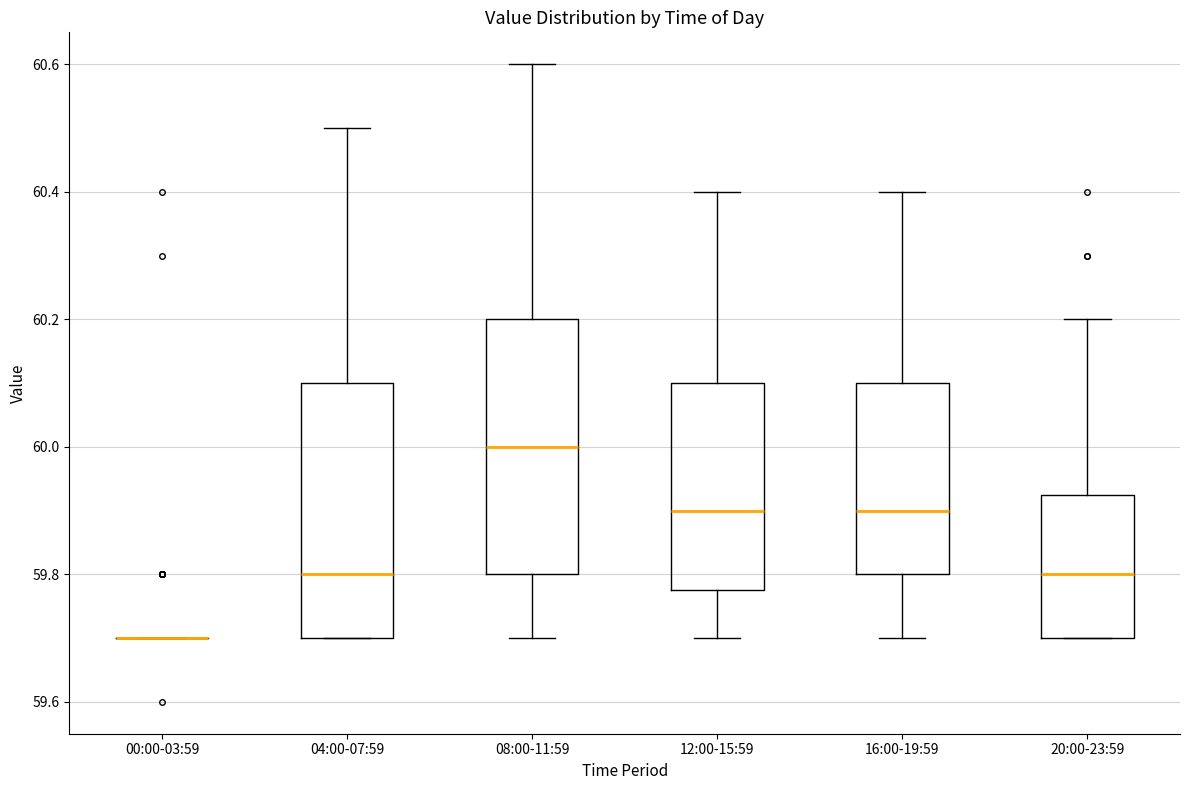

Reading left to right, read every box against the y-axis: the position of its median line, the range the box covers, and the ends of its whiskers. The values are not printed on the chart, so give them approximately, as read against the axis.

00:00-03:59: box collapsed to a line at 59.70, whiskers 59.70 to 59.70
04:00-07:59: median 59.80, box 59.70 to 60.10, whiskers 59.70 to 60.50
08:00-11:59: median 60.00, box 59.80 to 60.20, whiskers 59.70 to 60.60
12:00-15:59: median 59.90, box 59.78 to 60.10, whiskers 59.70 to 60.40
16:00-19:59: median 59.90, box 59.80 to 60.10, whiskers 59.70 to 60.40
20:00-23:59: median 59.80, box 59.70 to 59.92, whiskers 59.70 to 60.20